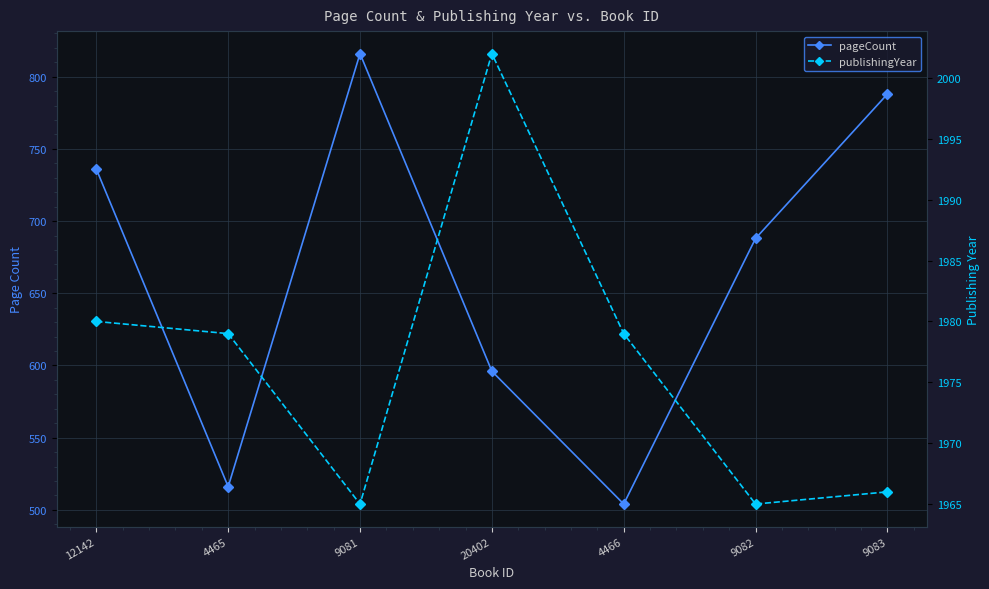

What value does the publishingYear series have at 4466?

1979